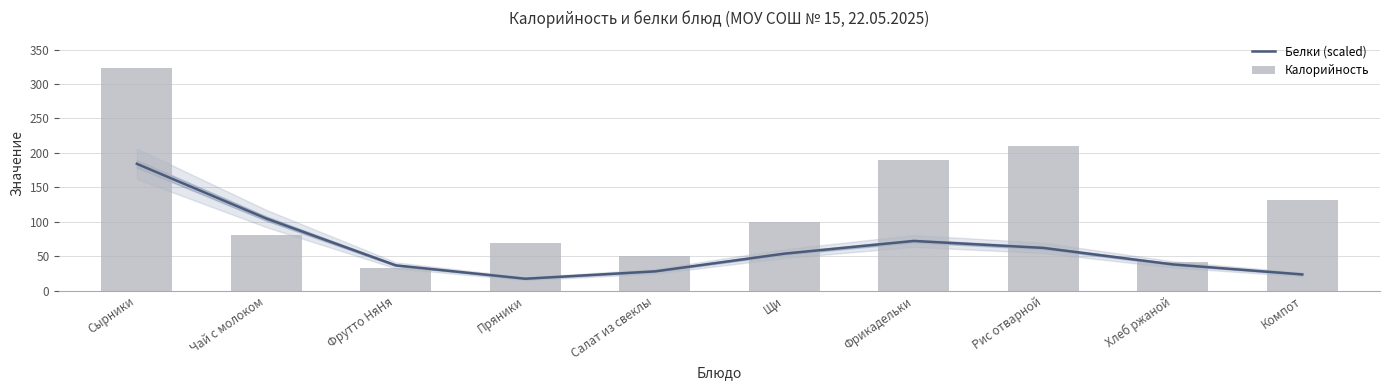

Which series has the largest total across all categories?

Калорийность